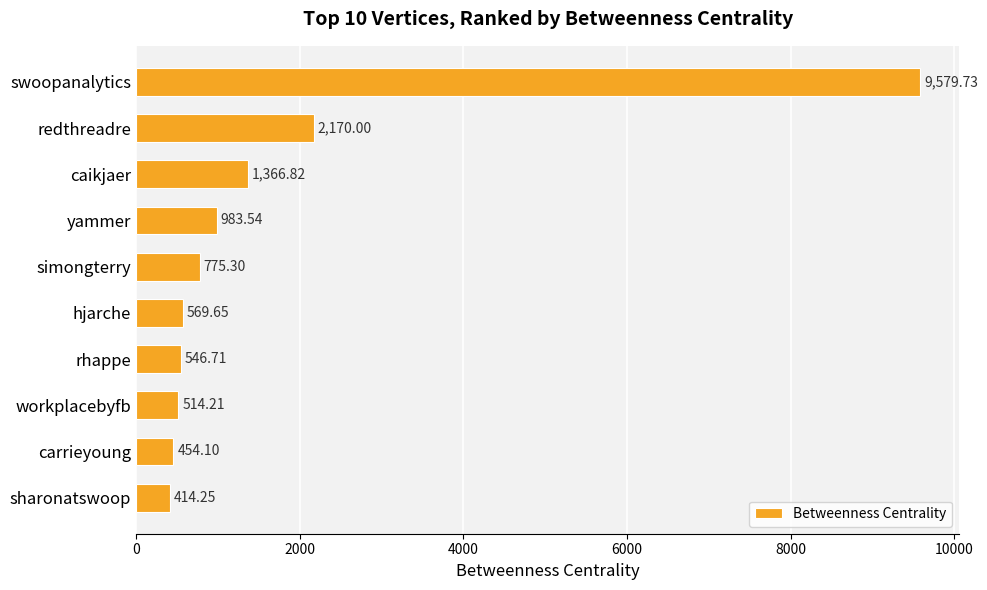

What is the maximum value shown in the chart?

9579.7